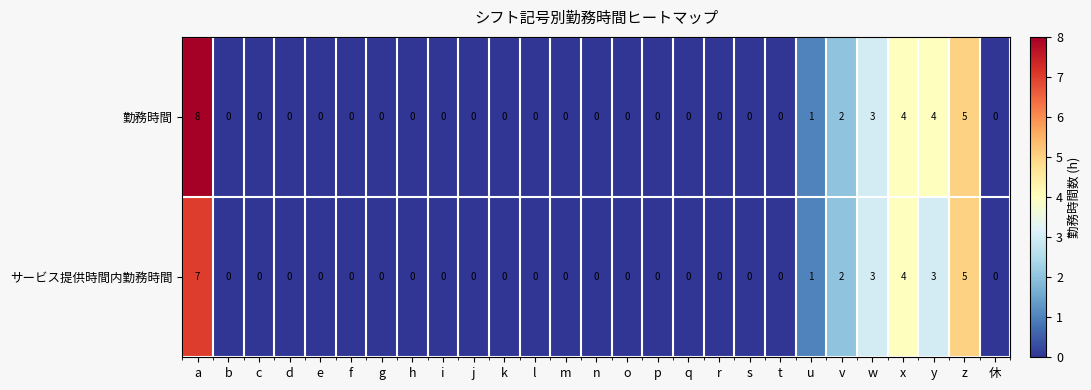

Rank the series by their maximum value, from highest to lowest.

勤務時間, サービス提供時間内勤務時間